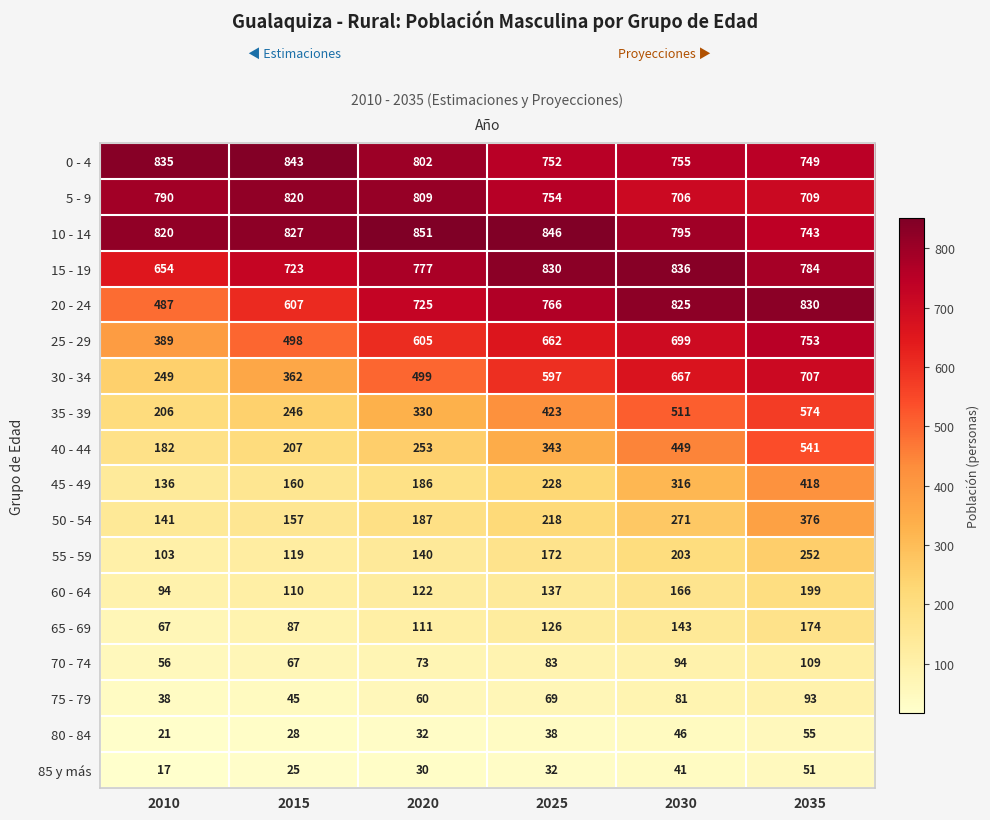

Where is 65 - 69 nearest to the value 120?

2025